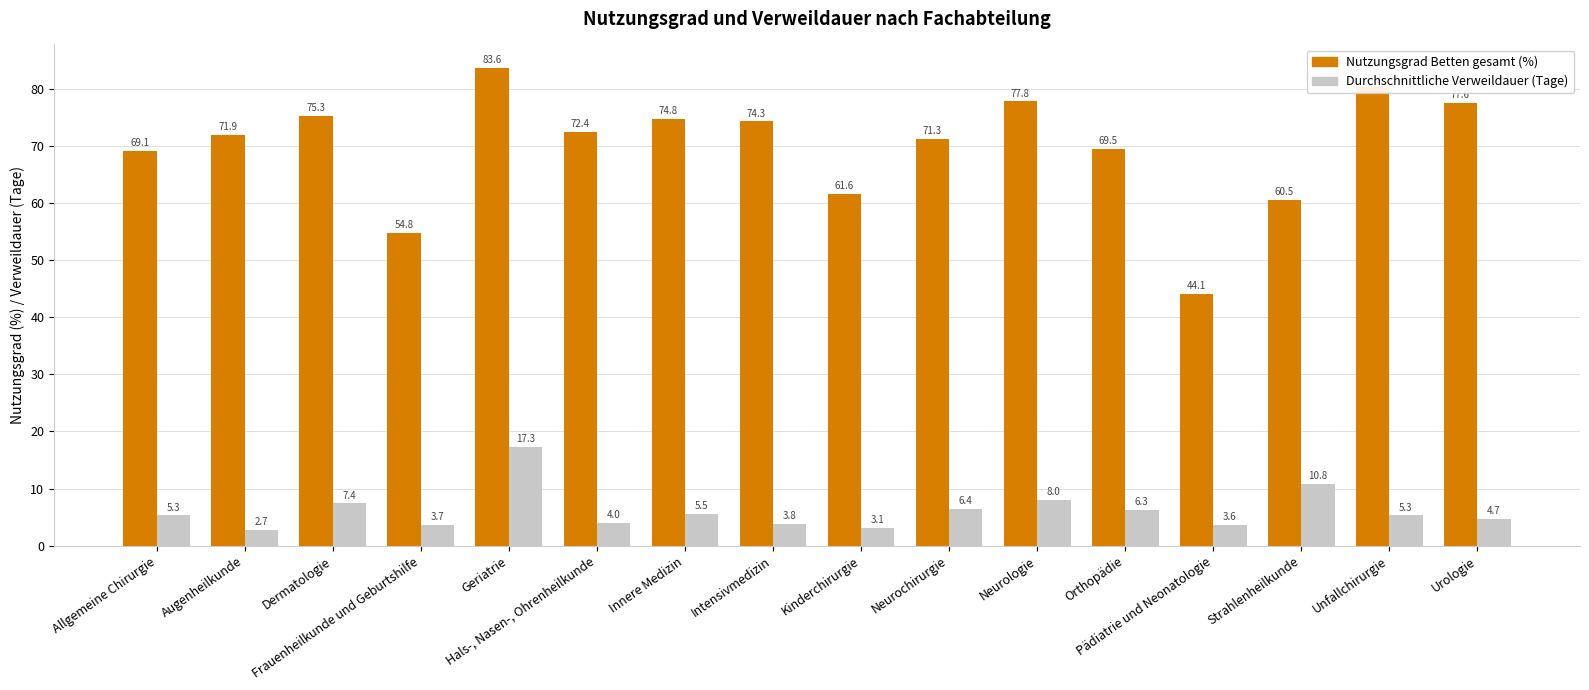

What is the sum of the Nutzungsgrad Betten gesamt (%) values at Augenheilkunde and Innere Medizin?

146.7